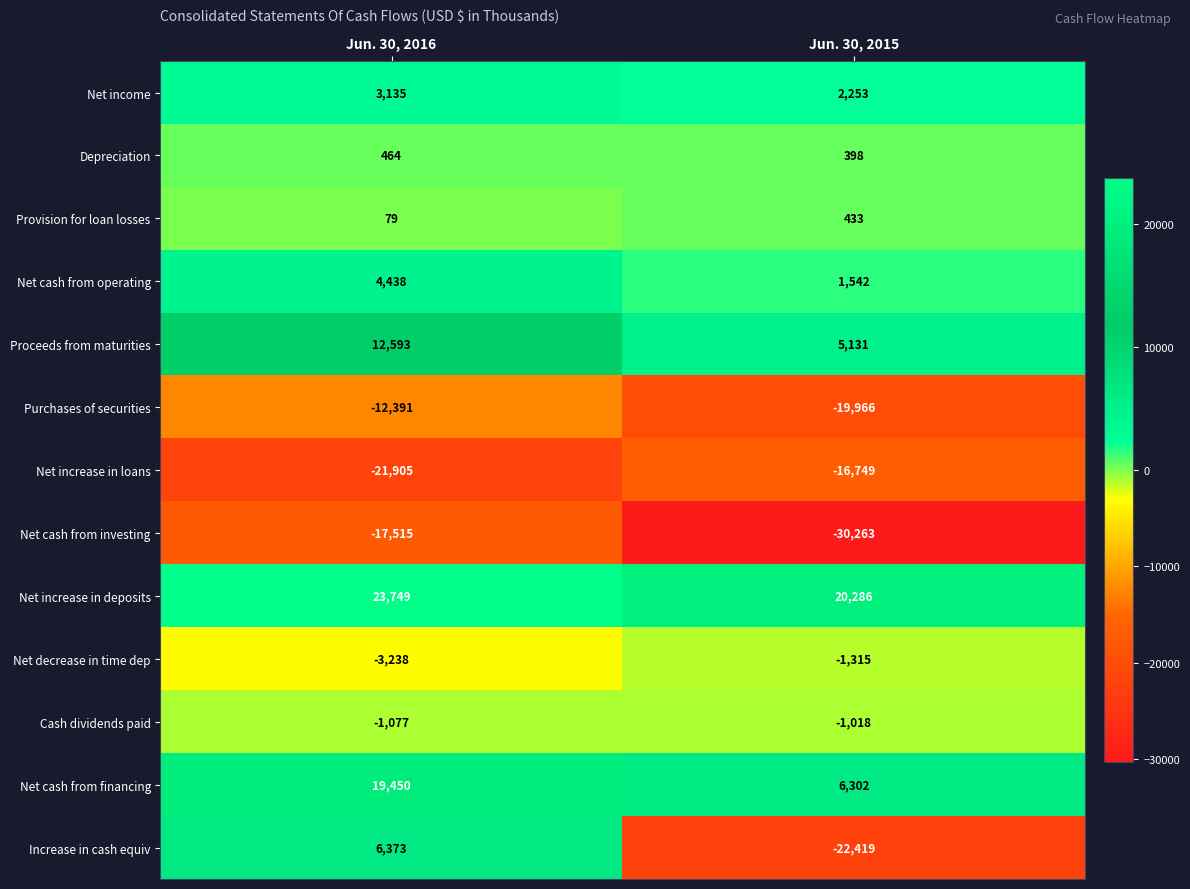

What is the minimum value shown in the chart?

-30263